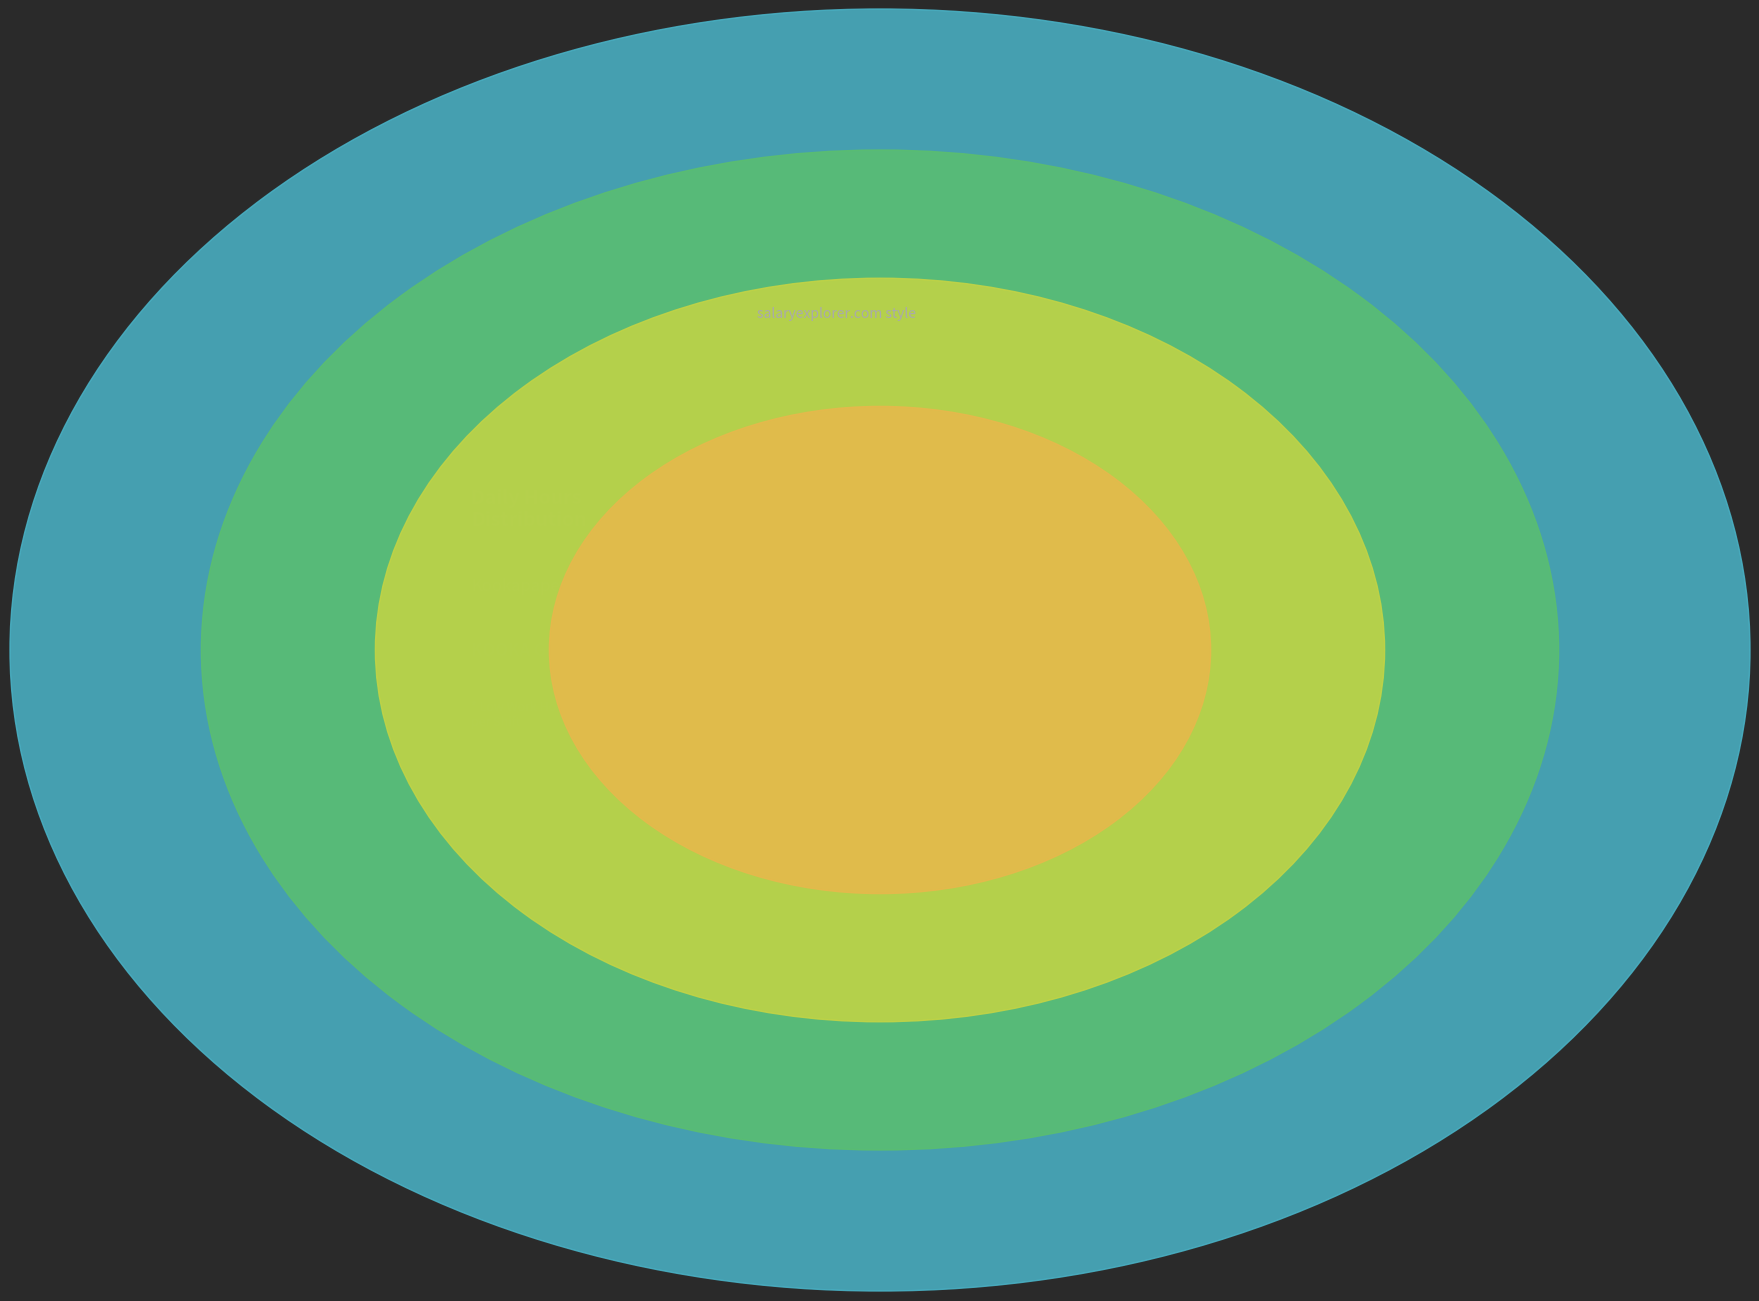

Which slice is the smallest?

11-Sat